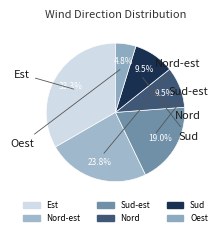

To the nearest percent, what is the average slice percentage?

17%